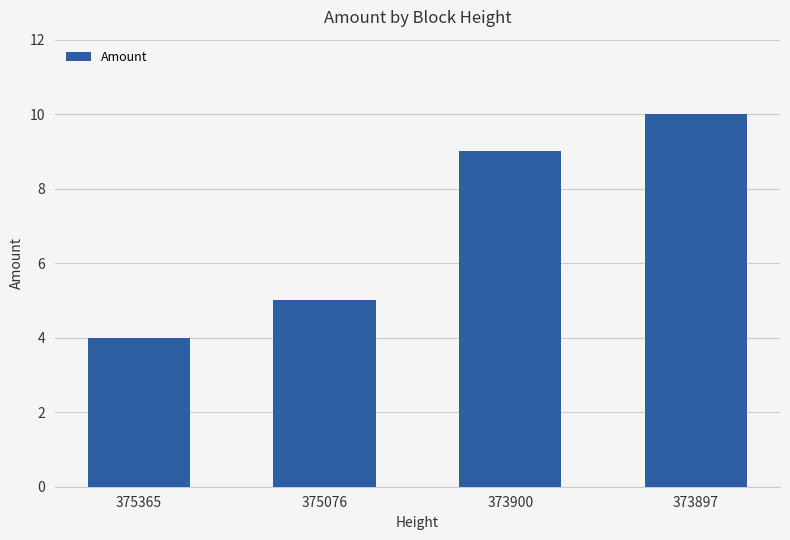

At which category does the chart reach its minimum across all series?

375365